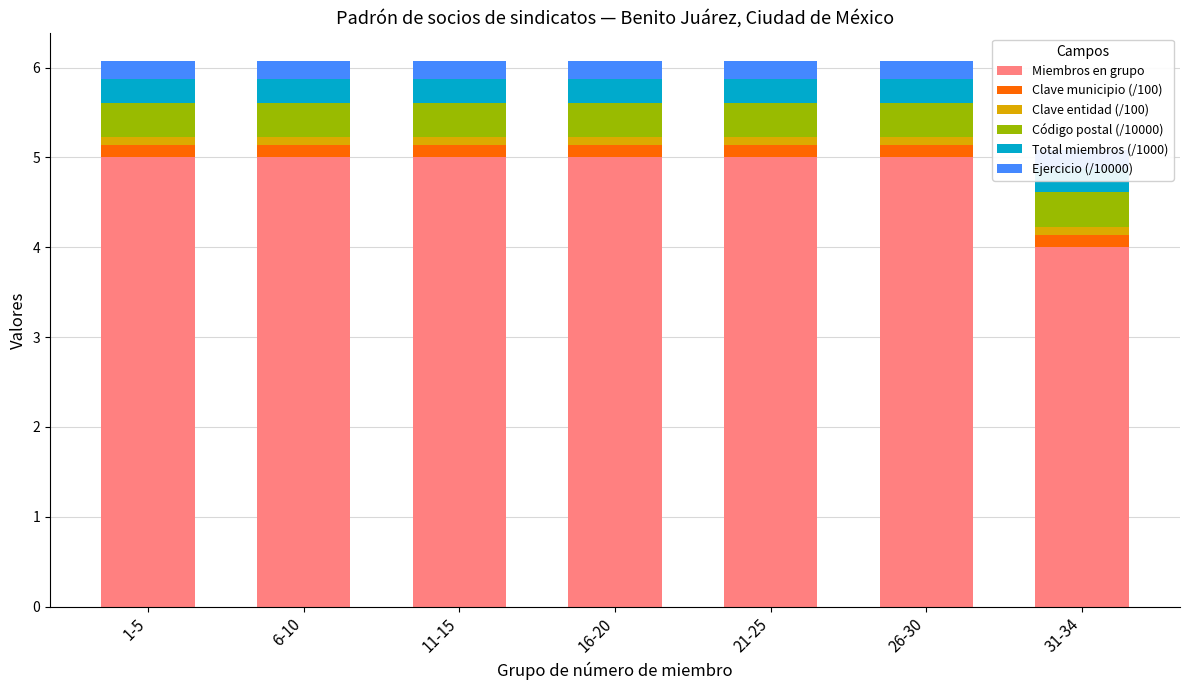

Which has a higher value, 11-15 or 31-34?

11-15